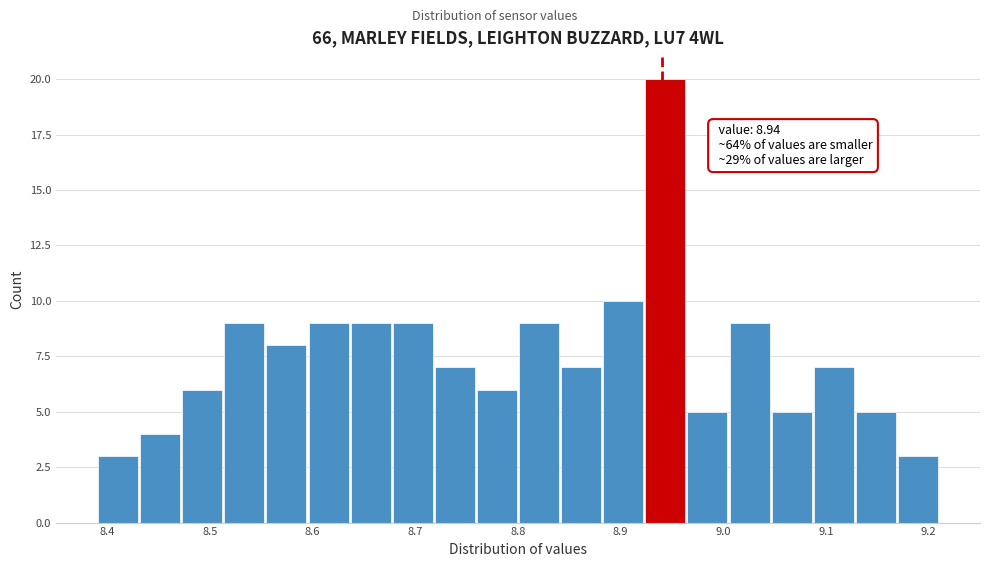

Which range on the x-axis has the tallest bar?

8.923 to 8.964